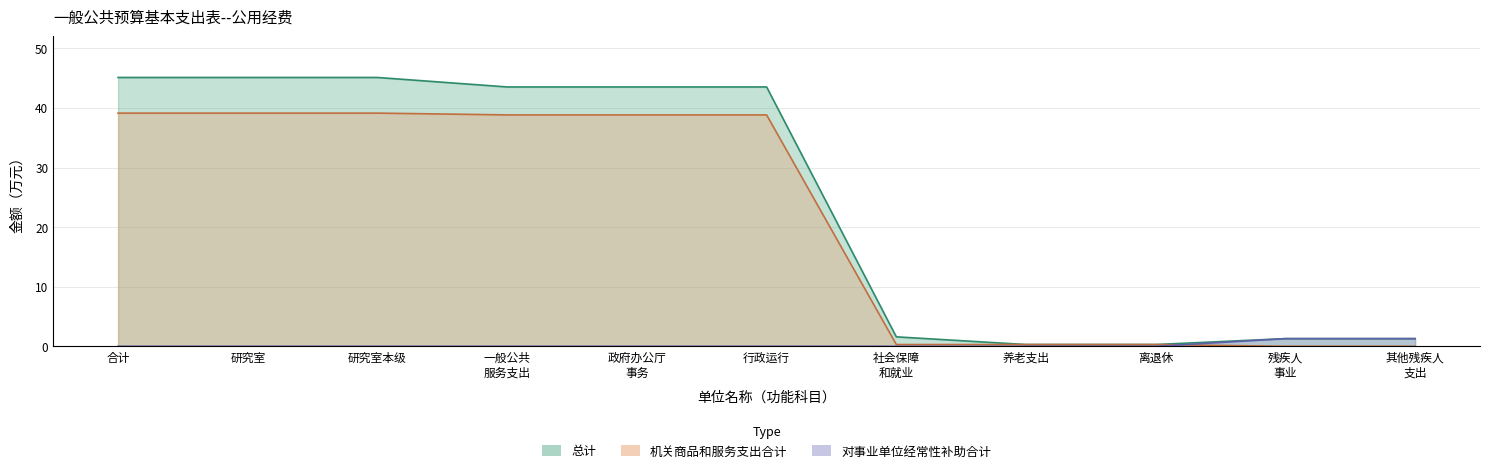

What is the label of the 11th point from the right?

合计